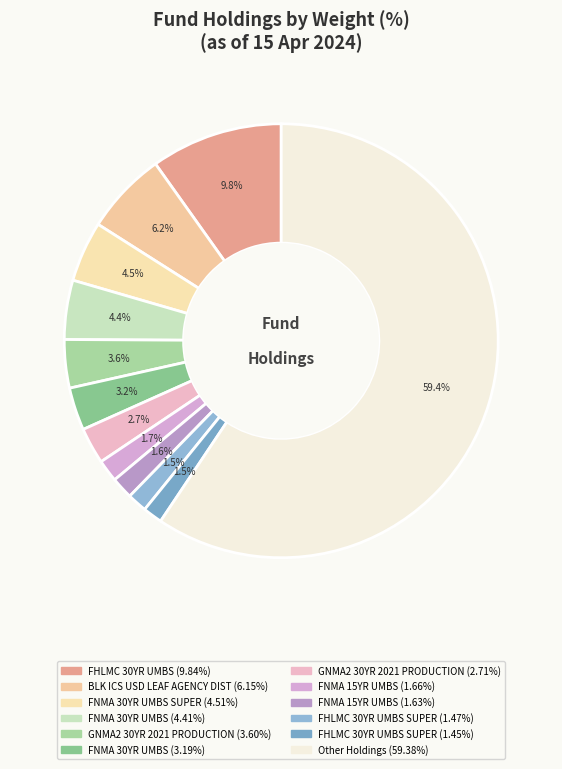

How many segments does this pie chart have?

12